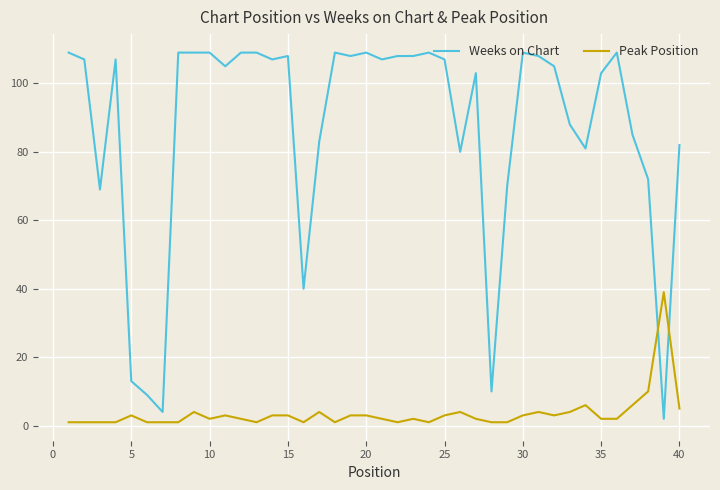

What is the greatest value displayed?

109